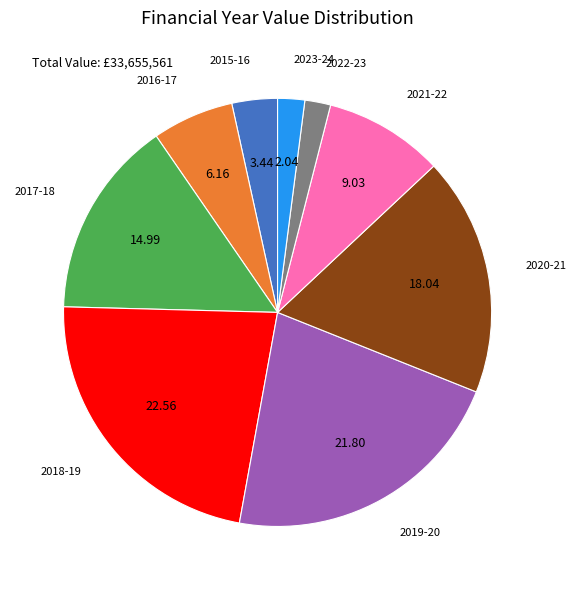

Which has a higher value, 2022-23 or 2021-22?

2021-22